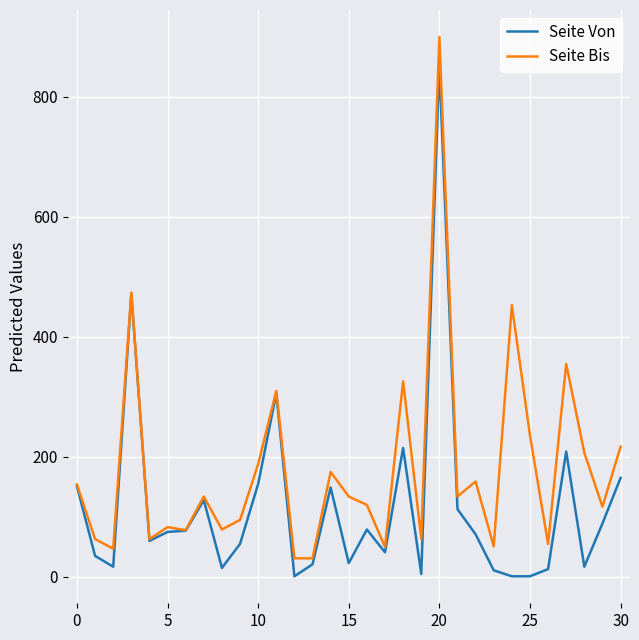

What is the sum of all Seite Von values?

3623